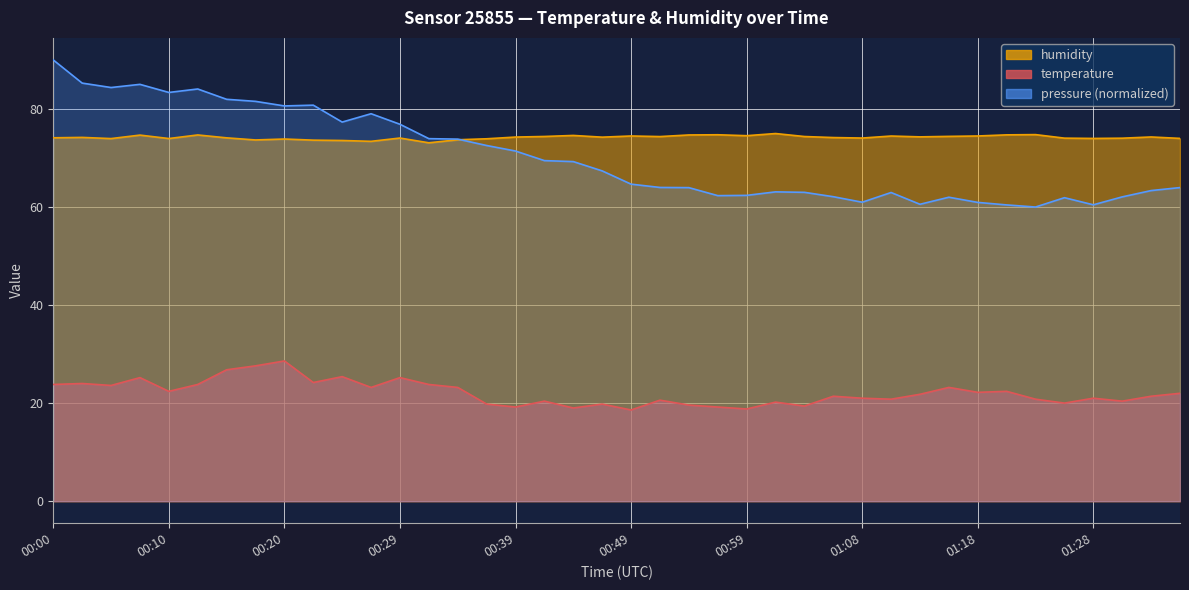

At 00:51, list the series in order from smallest to largest.

temperature, humidity